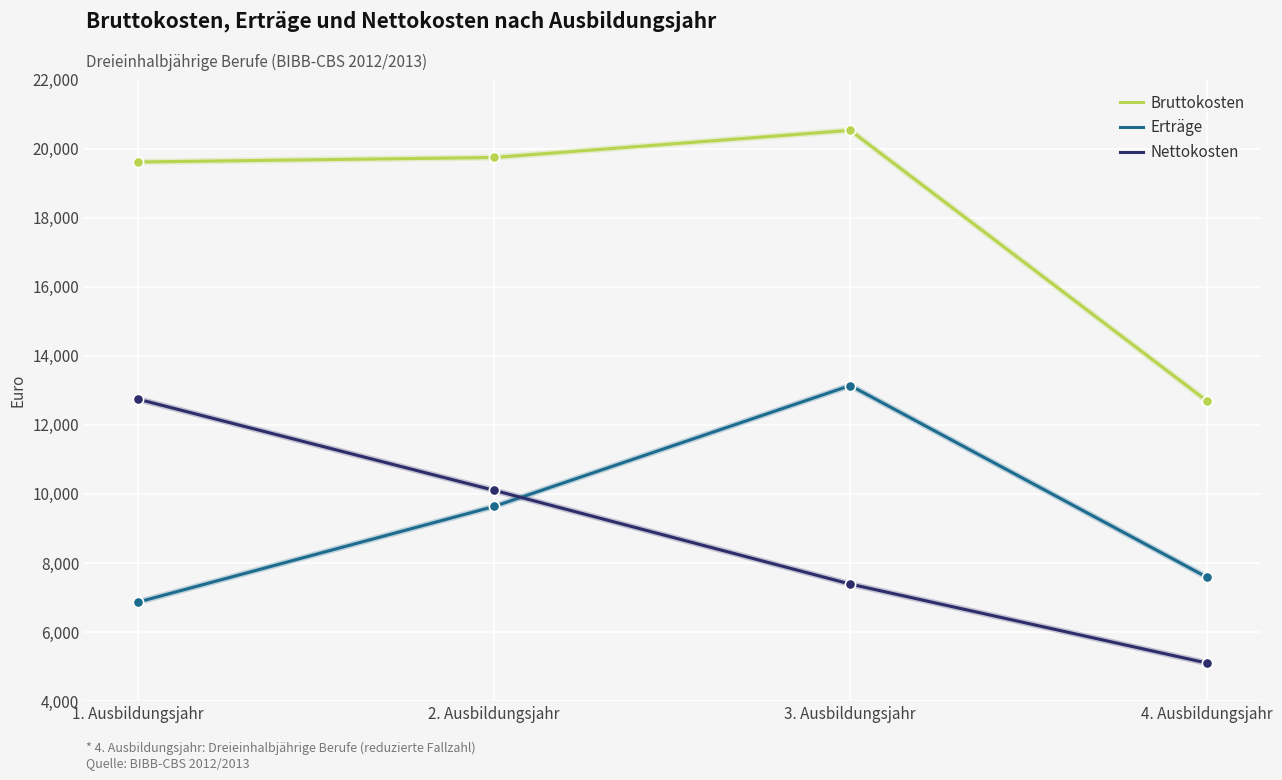

Is the value of Erträge at 2. Ausbildungsjahr greater than the value of Nettokosten at 3. Ausbildungsjahr?

Yes